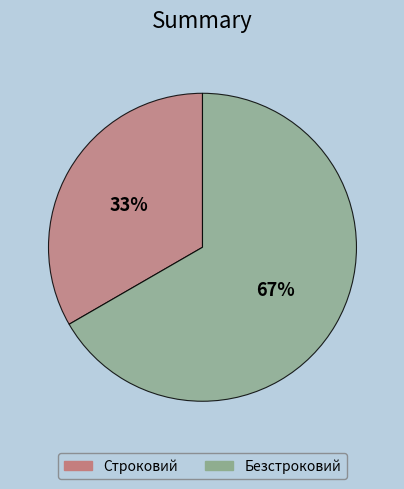

Which slice is the largest?

Безстроковий